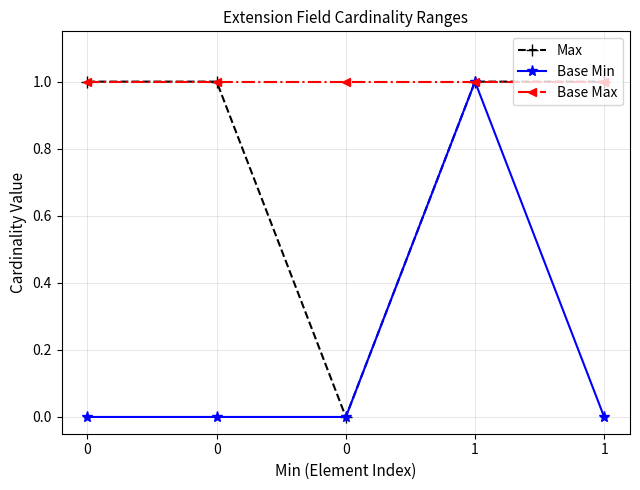

True or false: Max has more than 2 interior local peaks.

False